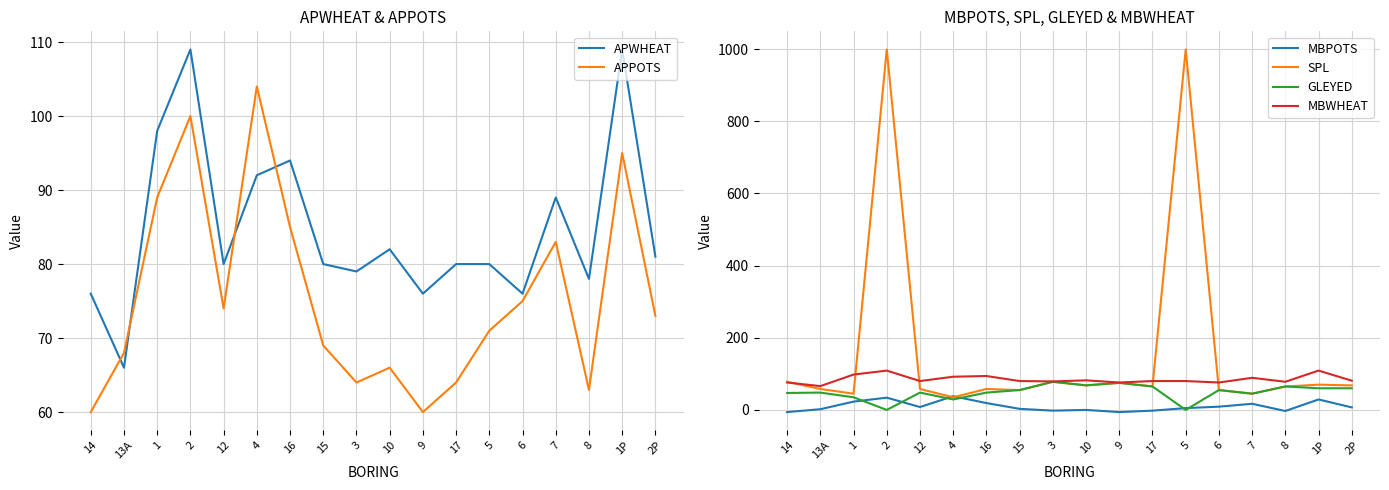

True or false: MBWHEAT and APWHEAT cross at least once.

False